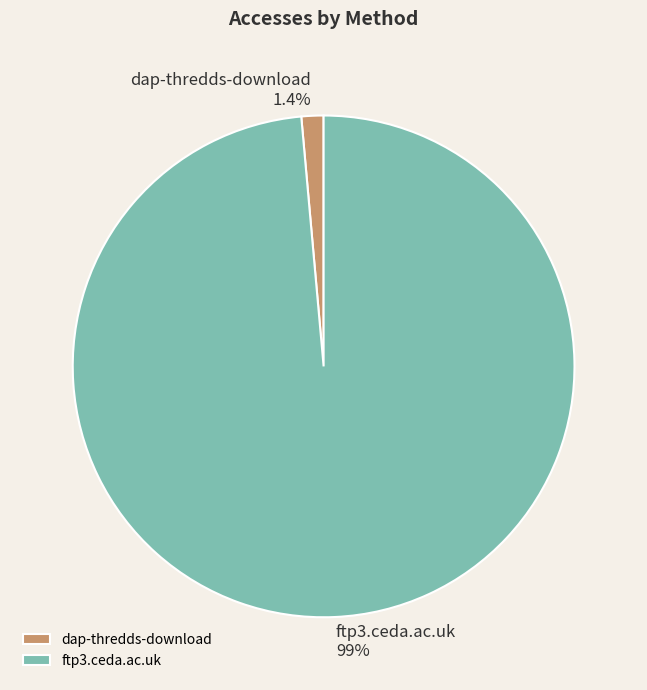

How many slices are in this pie chart?

2